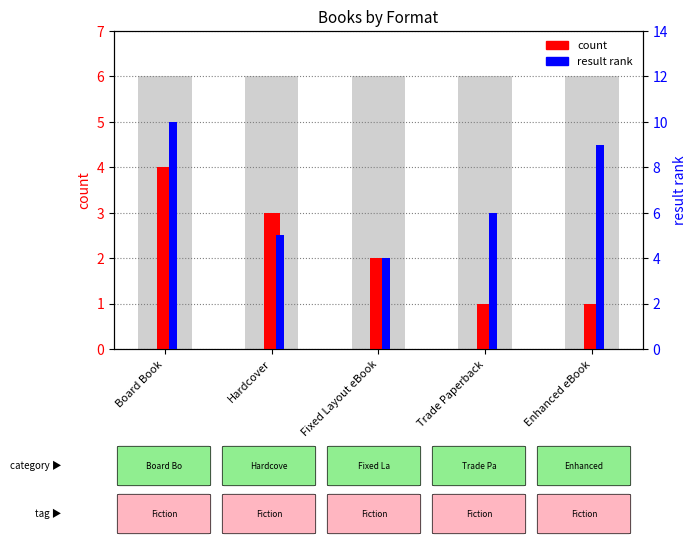

How many values in the count series are below 2?

2